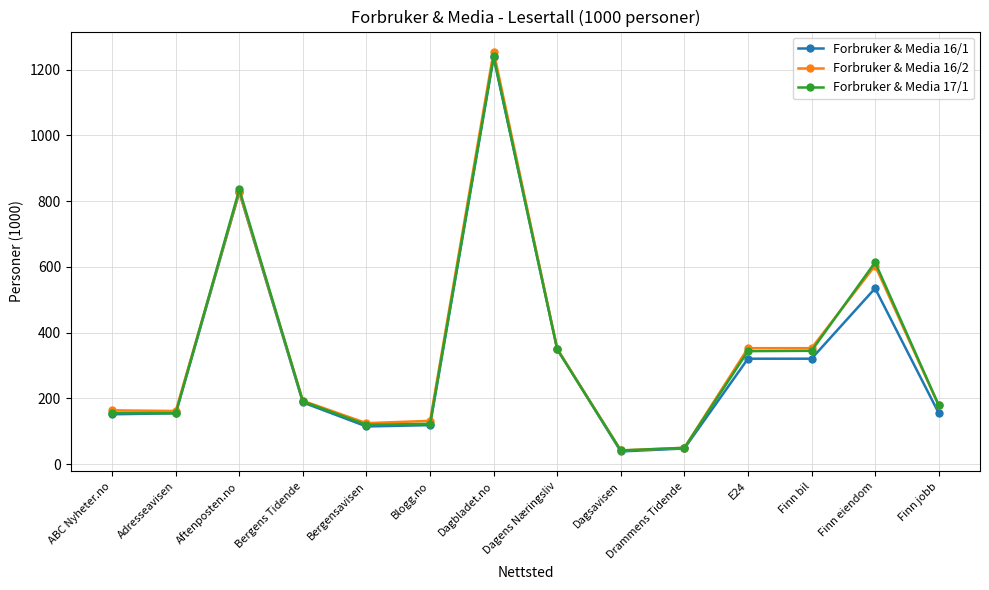

Which series has the largest range (max minus min)?

Forbruker & Media 16/2